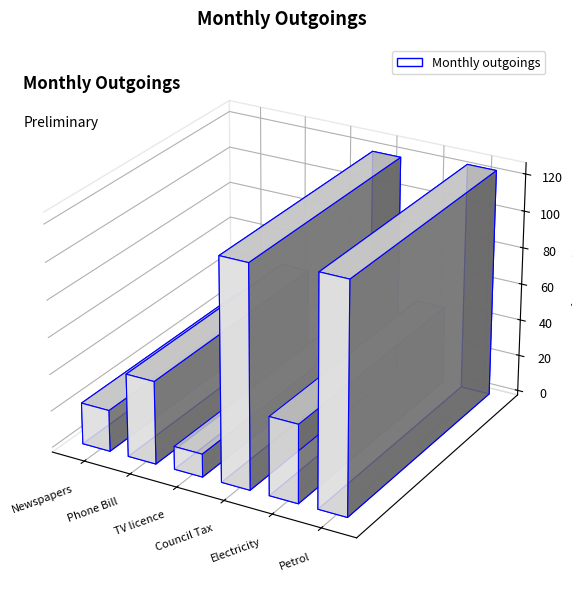

What is the difference between the maximum and minimum values?

111.0